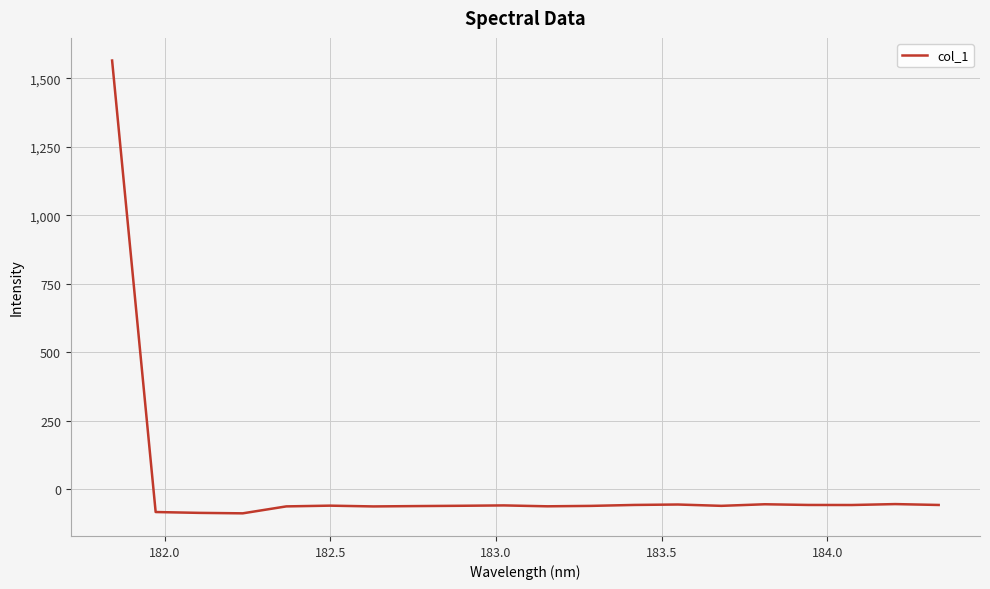

What is the difference between the maximum and minimum values?

1653.4